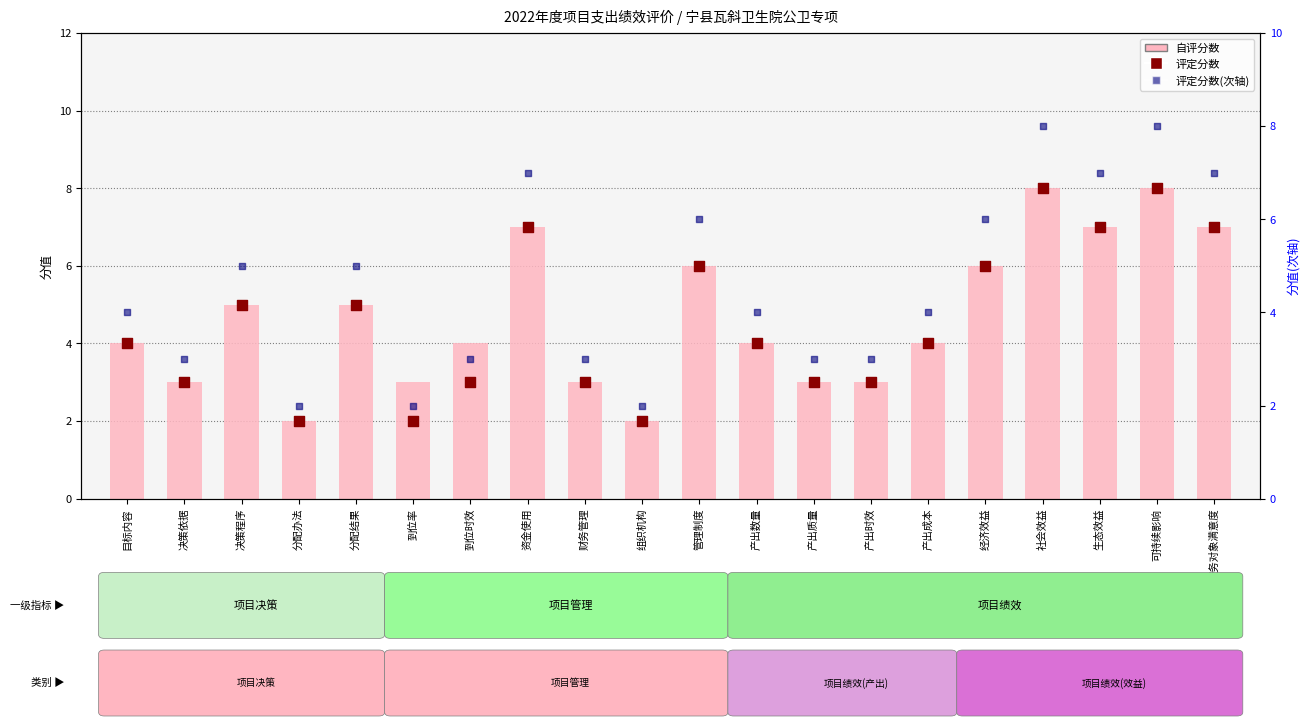

Which series has the largest Y range (max minus min)?

自评分数